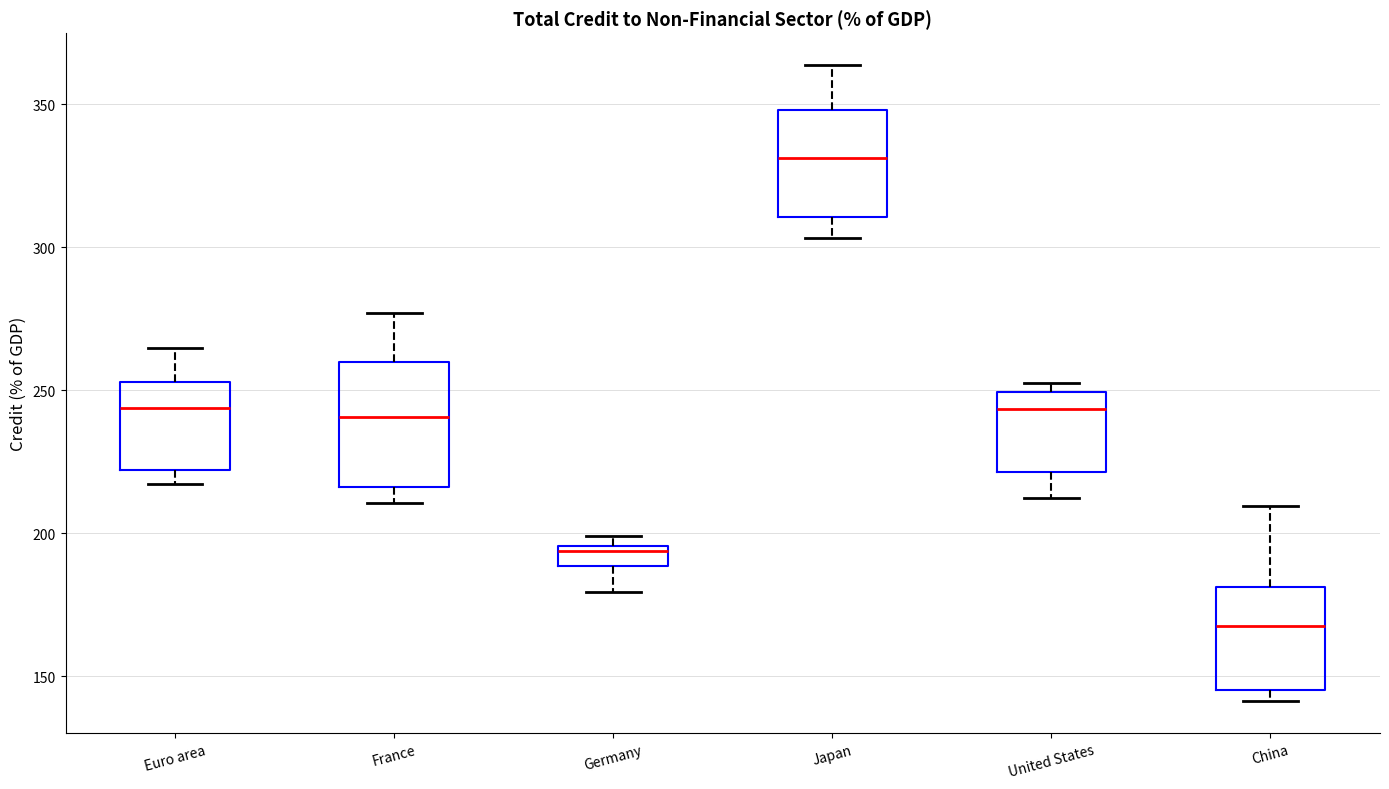

Comparing the boxes themselves (not the whiskers), which one is the tallest?

France